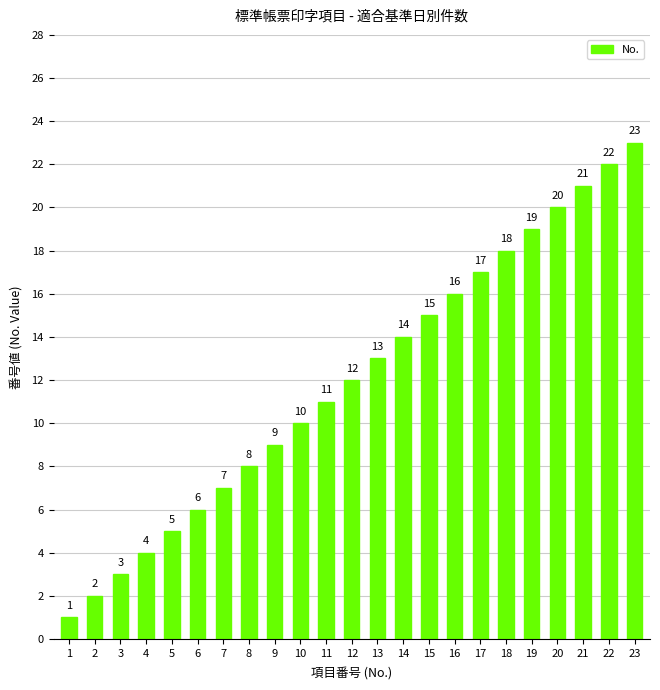

Reading left to right, what are all the values shown in this chart?

1=1	2=2	3=3	4=4	5=5	6=6	7=7	8=8	9=9	10=10	11=11	12=12	13=13	14=14	15=15	16=16	17=17	18=18	19=19	20=20	21=21	22=22	23=23